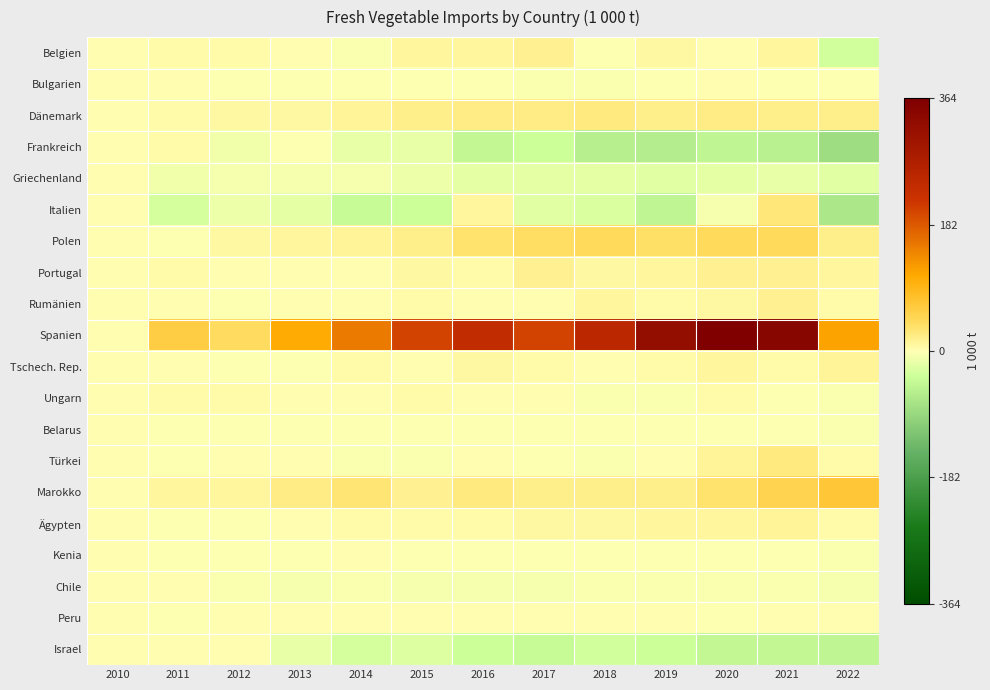

Reading left to right, extract all data points from this chart.

Belgien: 2010=0.0	2011=3.9	2012=5.4	2013=0.8	2014=-3.2	2015=11.3	2016=10.2	2017=16.5	2018=-0.3	2019=6.3	2020=2.4	2021=11.0	2022=-31.4
Bulgarien: 2010=0.0	2011=1.2	2012=-0.4	2013=-1.5	2014=-1.8	2015=-2.1	2016=-1.7	2017=-3.1	2018=-3.7	2019=-1.3	2020=1.6	2021=-0.8	2022=-2.2
Dänemark: 2010=0.0	2011=4.4	2012=7.2	2013=6.4	2014=12.2	2015=19.8	2016=22.0	2017=21.8	2018=23.9	2019=17.5	2020=20.2	2021=19.8	2022=17.8
Frankreich: 2010=0.0	2011=4.4	2012=-10.7	2013=-2.8	2014=-15.2	2015=-14.9	2016=-47.3	2017=-35.7	2018=-58.4	2019=-61.5	2020=-50.0	2021=-54.3	2022=-83.1
Griechenland: 2010=0.0	2011=-8.8	2012=-6.6	2013=-6.7	2014=-6.6	2015=-12.3	2016=-17.8	2017=-19.0	2018=-19.0	2019=-20.0	2020=-19.5	2021=-14.6	2022=-20.0
Italien: 2010=0.0	2011=-30.0	2012=-13.8	2013=-18.7	2014=-40.0	2015=-35.7	2016=9.3	2017=-20.9	2018=-27.9	2019=-50.5	2020=-8.1	2021=28.2	2022=-71.0
Polen: 2010=0.0	2011=-2.0	2012=5.9	2013=9.2	2014=11.5	2015=17.2	2016=32.5	2017=38.6	2018=43.1	2019=35.8	2020=45.0	2021=44.8	2022=19.0
Portugal: 2010=0.0	2011=2.9	2012=1.4	2013=2.7	2014=2.2	2015=6.1	2016=4.6	2017=14.8	2018=6.5	2019=10.4	2020=14.8	2021=15.7	2022=10.8
Rumänien: 2010=0.0	2011=2.3	2012=-0.5	2013=0.5	2014=2.7	2015=4.8	2016=2.8	2017=2.6	2018=9.5	2019=4.1	2020=8.3	2021=14.7	2022=5.7
Spanien: 2010=0.0	2011=61.5	2012=41.1	2013=105.4	2014=151.1	2015=204.4	2016=236.3	2017=203.1	2018=248.4	2019=321.5	2020=363.9	2021=346.4	2022=115.4
Tschech. Rep.: 2010=0.0	2011=2.3	2012=-2.4	2013=-1.5	2014=3.5	2015=1.7	2016=6.6	2017=4.0	2018=1.3	2019=3.6	2020=10.0	2021=4.0	2022=13.2
Ungarn: 2010=0.0	2011=3.9	2012=4.9	2013=0.5	2014=2.6	2015=3.0	2016=2.2	2017=1.8	2018=-3.6	2019=-4.8	2020=3.3	2021=-0.1	2022=-3.9
Belarus: 2010=0.0	2011=-0.2	2012=-1.0	2013=-0.8	2014=-1.6	2015=-2.4	2016=-1.2	2017=-1.2	2018=-1.5	2019=-0.9	2020=-1.6	2021=-2.2	2022=-3.0
Türkei: 2010=0.0	2011=-1.6	2012=2.4	2013=0.2	2014=-4.7	2015=-3.2	2016=0.4	2017=-0.4	2018=-3.2	2019=1.5	2020=13.9	2021=23.4	2022=3.7
Marokko: 2010=0.0	2011=8.6	2012=10.3	2013=20.8	2014=29.7	2015=16.8	2016=25.5	2017=17.9	2018=17.2	2019=17.3	2020=33.4	2021=51.4	2022=71.0
Ägypten: 2010=0.0	2011=-0.9	2012=-0.3	2013=2.5	2014=2.9	2015=3.8	2016=4.1	2017=5.9	2018=6.8	2019=11.2	2020=8.6	2021=12.3	2022=4.6
Kenia: 2010=0.0	2011=-0.3	2012=-0.2	2013=-0.2	2014=0.1	2015=-0.5	2016=-1.3	2017=-1.4	2018=-1.6	2019=-1.2	2020=-1.7	2021=-2.3	2022=-2.8
Chile: 2010=0.0	2011=1.7	2012=-3.8	2013=-6.3	2014=-5.3	2015=-6.7	2016=-6.5	2017=-6.3	2018=-5.6	2019=-5.4	2020=-5.6	2021=-5.5	2022=-6.3
Peru: 2010=0.0	2011=-0.2	2012=0.6	2013=0.0	2014=0.7	2015=0.9	2016=0.9	2017=1.0	2018=1.3	2019=0.8	2020=-0.6	2021=1.1	2022=0.4
Israel: 2010=0.0	2011=2.2	2012=1.2	2013=-15.0	2014=-31.1	2015=-23.4	2016=-36.9	2017=-41.4	2018=-32.1	2019=-34.8	2020=-45.6	2021=-47.1	2022=-50.4